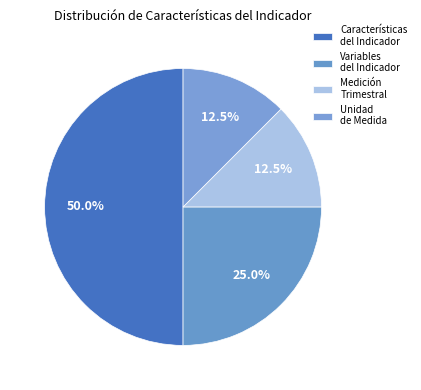

How many slices are in this pie chart?

4